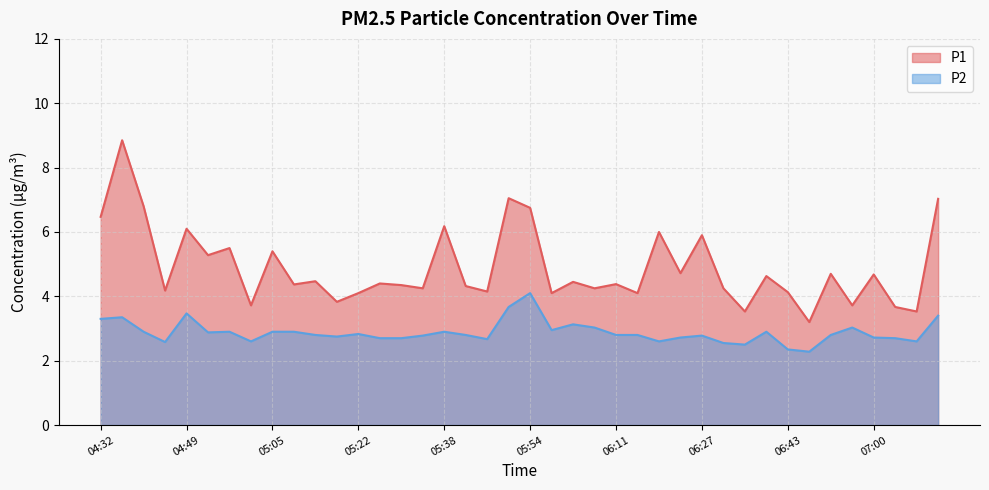

What position from the right is 04:37?

39